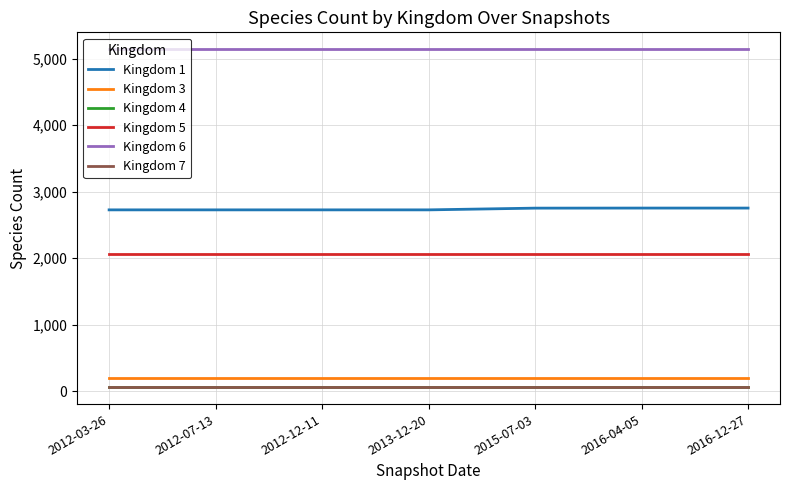

What is the approximate value of Kingdom 7 at 2012-03-26?

58